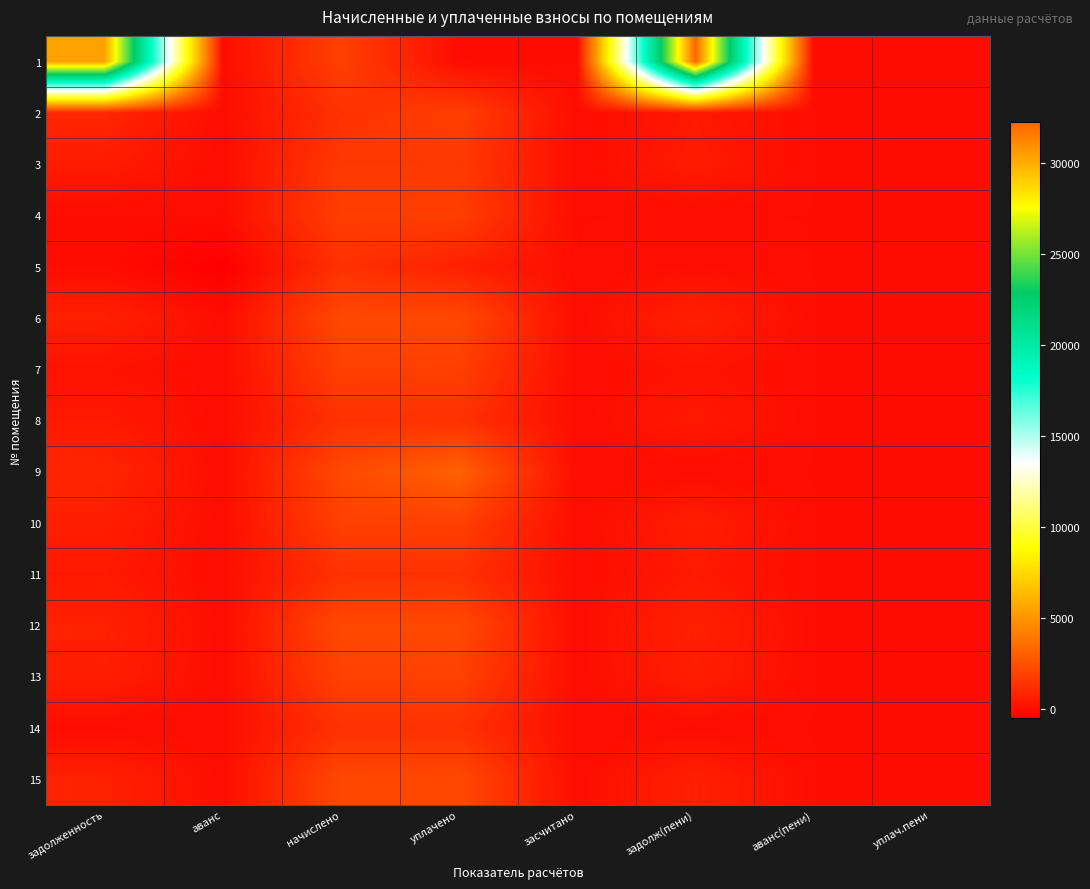

Reading left to right, transcribe all the data shown in this chart.

1: задолженность=30382.0	аванс=0.0	начислено=1858.3	уплачено=0.0	засчитано=0.0	задолж(пени)=32240.2	аванс(пени)=0.0	уплач.пени=0.0
2: задолженность=946.0	аванс=0.0	начислено=1316.2	уплачено=1823.5	засчитано=0.0	задолж(пени)=438.8	аванс(пени)=0.0	уплач.пени=0.0
3: задолженность=532.2	аванс=0.0	начислено=1596.5	уплачено=1596.5	засчитано=0.0	задолж(пени)=532.2	аванс(пени)=0.0	уплач.пени=0.0
4: задолженность=0.0	аванс=0.0	начислено=1799.2	уплачено=1799.2	засчитано=0.0	задолж(пени)=0.0	аванс(пени)=0.0	уплач.пени=0.0
5: задолженность=0.0	аванс=-510.9	начислено=1294.1	уплачено=730.2	засчитано=0.0	задолж(пени)=53.1	аванс(пени)=0.0	уплач.пени=0.0
6: задолженность=723.9	аванс=0.0	начислено=2171.6	уплачено=2171.6	засчитано=0.0	задолж(пени)=723.9	аванс(пени)=0.0	уплач.пени=0.0
7: задолженность=191.0	аванс=0.0	начислено=1862.0	уплачено=1823.9	засчитано=0.0	задолж(пени)=229.1	аванс(пени)=0.0	уплач.пени=0.0
8: задолженность=442.4	аванс=0.0	начислено=1327.3	уплачено=1327.3	засчитано=0.0	задолж(пени)=442.4	аванс(пени)=0.0	уплач.пени=0.0
9: задолженность=907.4	аванс=0.0	начислено=2190.1	уплачено=3097.4	засчитано=0.0	задолж(пени)=0.0	аванс(пени)=0.0	уплач.пени=0.0
10: задолженность=618.2	аванс=0.0	начислено=1854.6	уплачено=1854.6	засчитано=0.0	задолж(пени)=618.2	аванс(пени)=0.0	уплач.пени=0.0
11: задолженность=442.4	аванс=0.0	начислено=1327.3	уплачено=1327.3	засчитано=0.0	задолж(пени)=442.4	аванс(пени)=0.0	уплач.пени=0.0
12: задолженность=734.9	аванс=0.0	начислено=2204.8	уплачено=2202.7	засчитано=0.0	задолж(пени)=737.0	аванс(пени)=0.0	уплач.пени=0.0
13: задолженность=630.5	аванс=0.0	начислено=1891.4	уплачено=1891.4	засчитано=0.0	задолж(пени)=630.5	аванс(пени)=0.0	уплач.пени=0.0
14: задолженность=0.0	аванс=0.0	начислено=1327.3	уплачено=1327.3	засчитано=0.0	задолж(пени)=0.0	аванс(пени)=0.0	уплач.пени=0.0
15: задолженность=740.1	аванс=0.0	начислено=2153.2	уплачено=2175.6	засчитано=0.0	задолж(пени)=717.7	аванс(пени)=0.0	уплач.пени=0.0